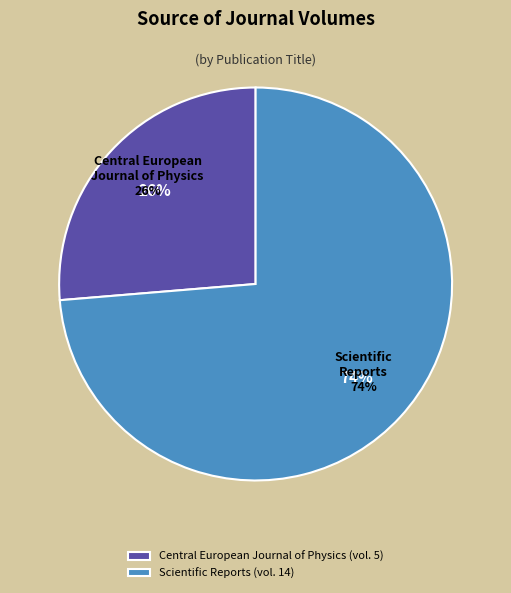

What is the smallest slice in the pie chart?

Central European Journal of Physics